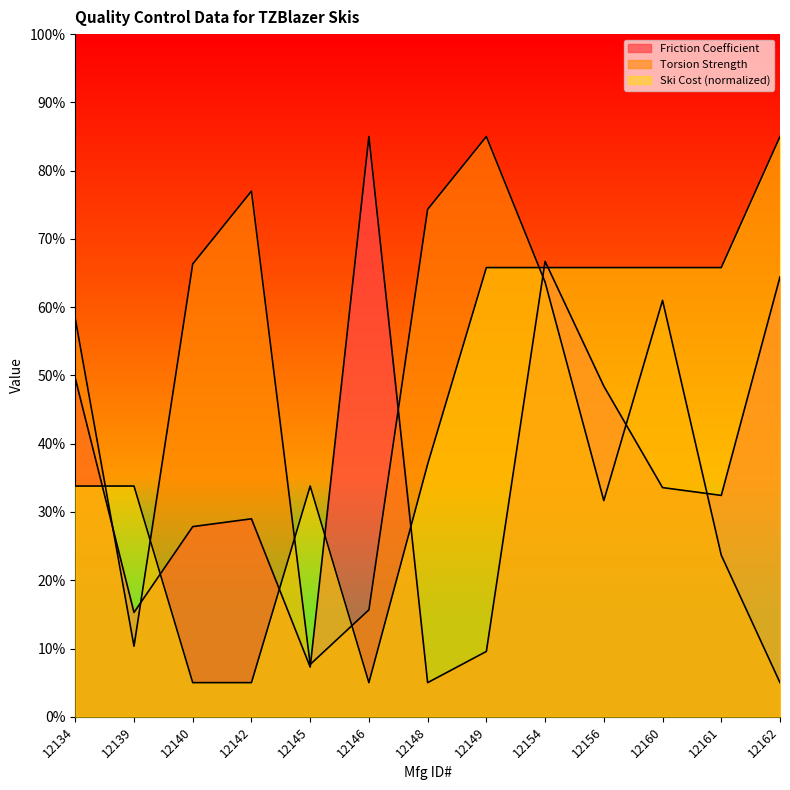

After their last crossing, which series has the higher values: Friction Coefficient or Ski Cost (normalized)?

Ski Cost (normalized)